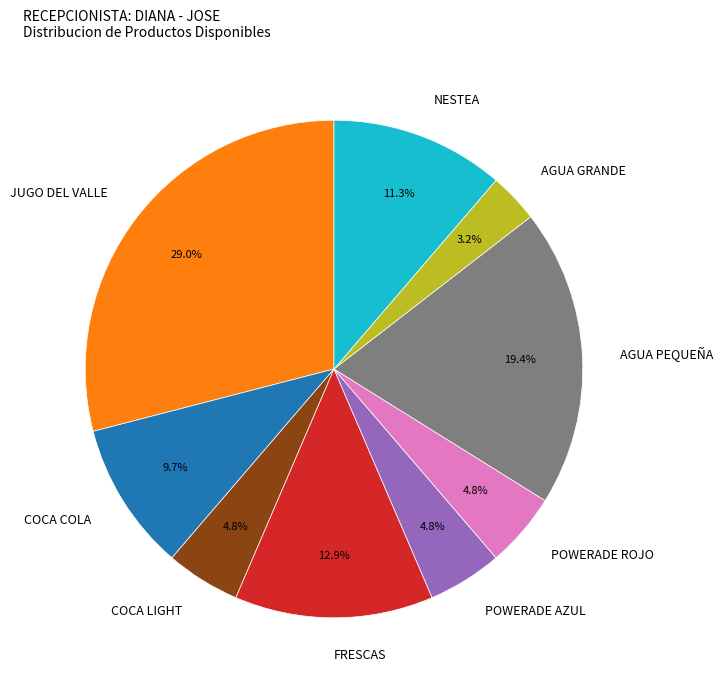

How many slices are in this pie chart?

9